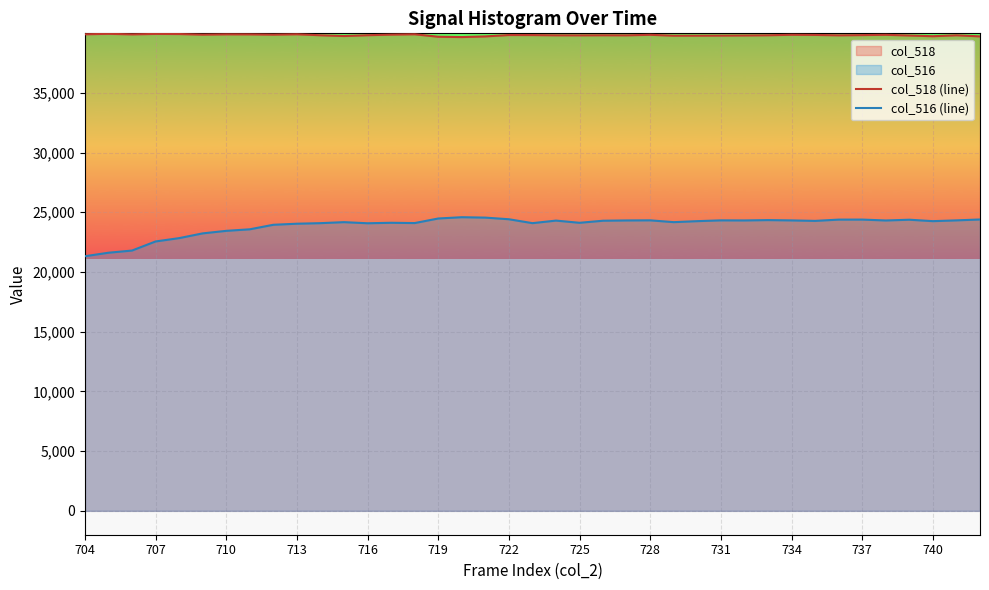

What is the difference between the highest and lowest values at 725?

15695